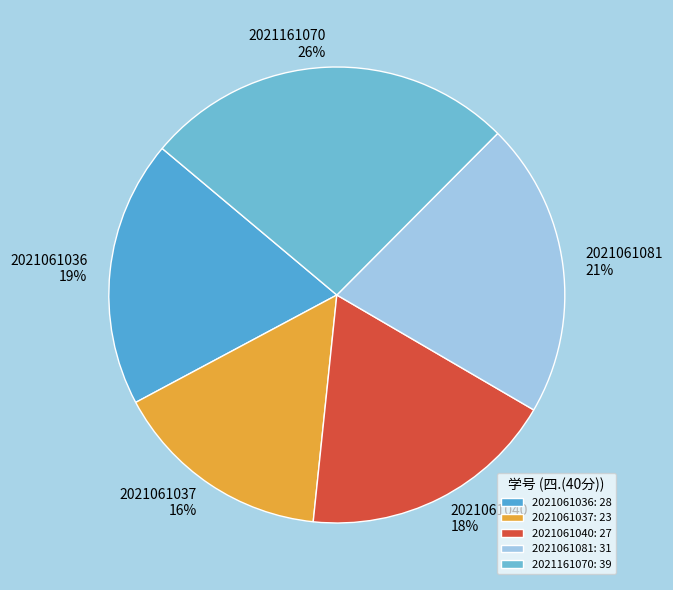

How many slices are in this pie chart?

5